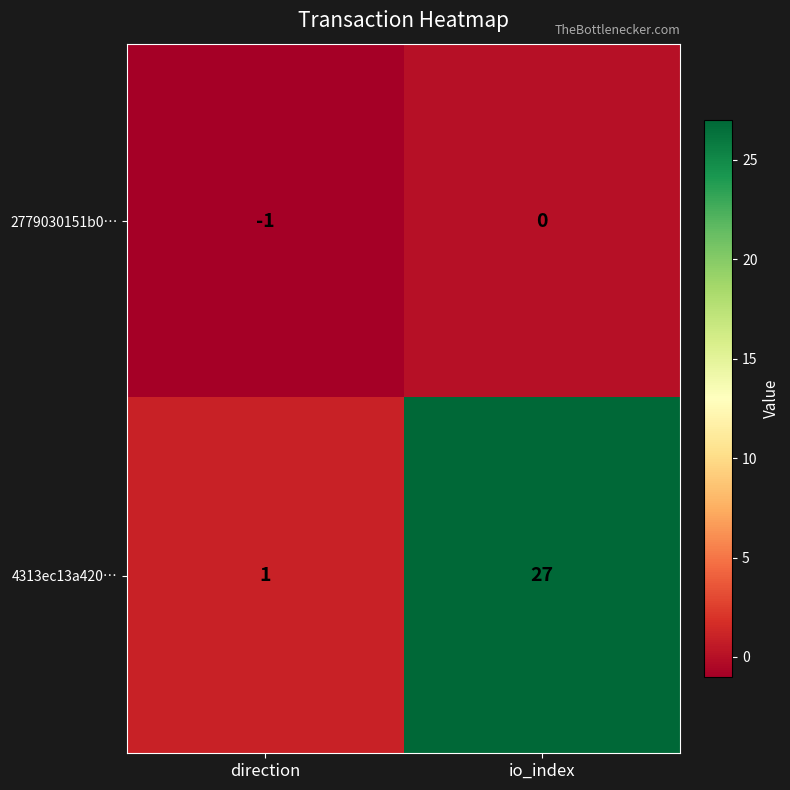

What is the difference between the highest and lowest values at io_index?

27